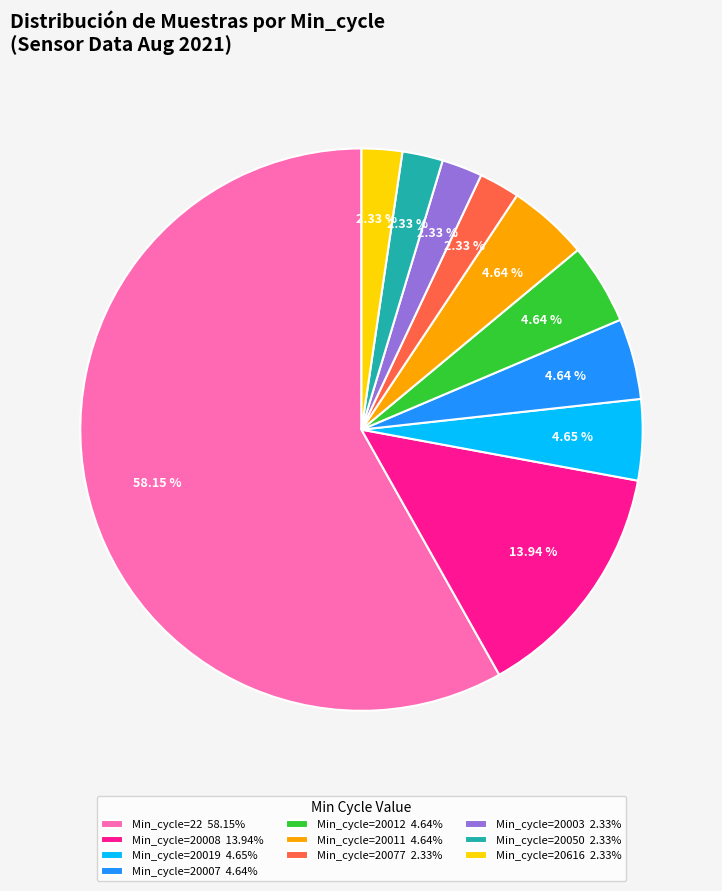

How many segments does this pie chart have?

10